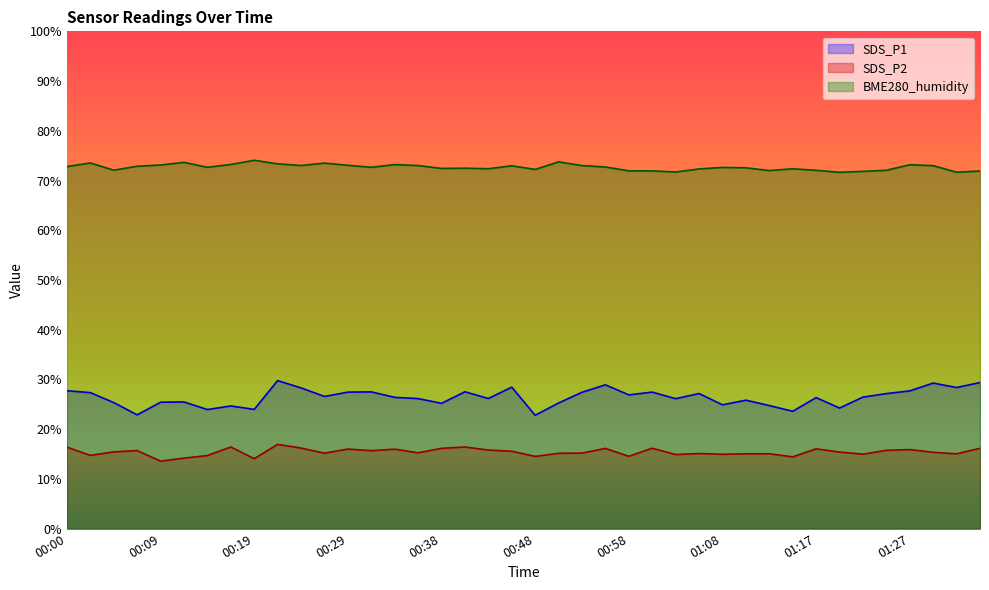

How many lines are shown in the chart?

3